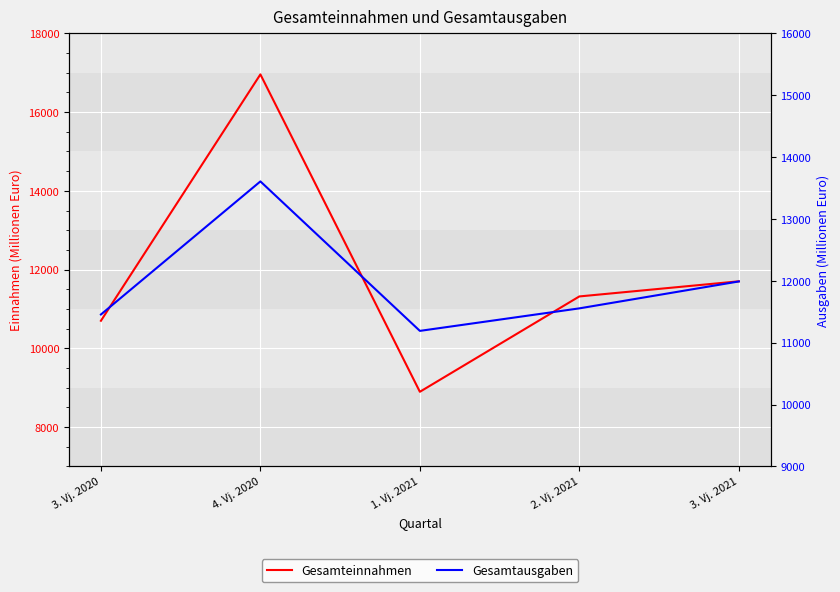

Count the number of data series in this chart.

2